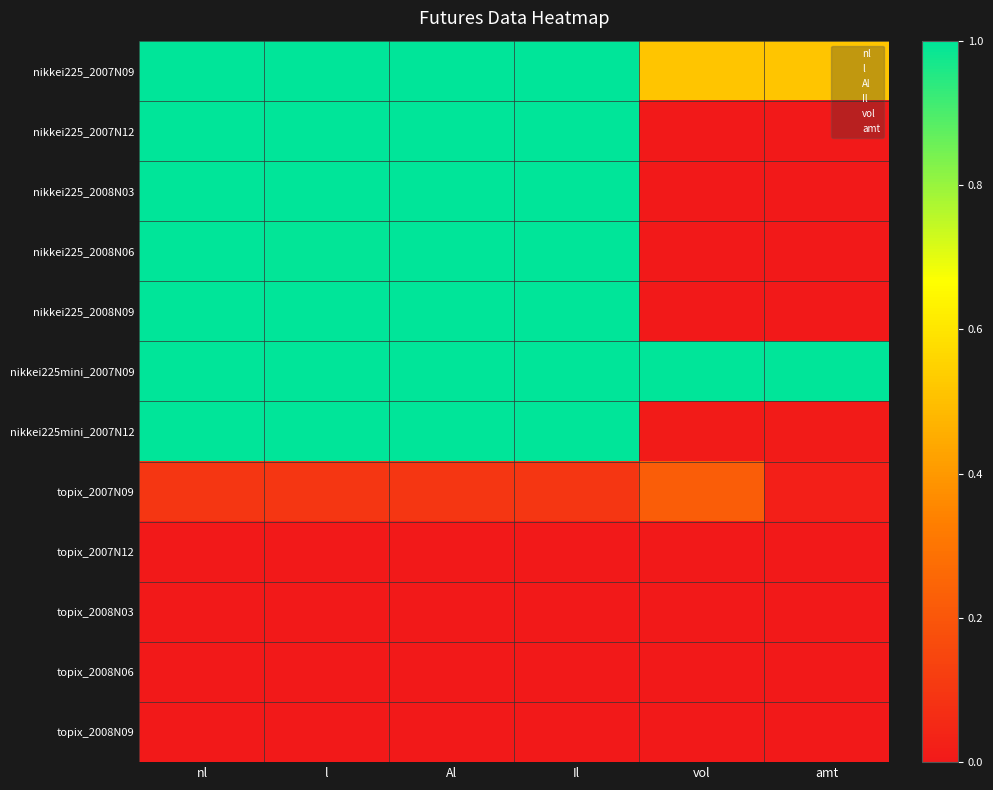

At which category does the chart reach its peak across all series?

nl